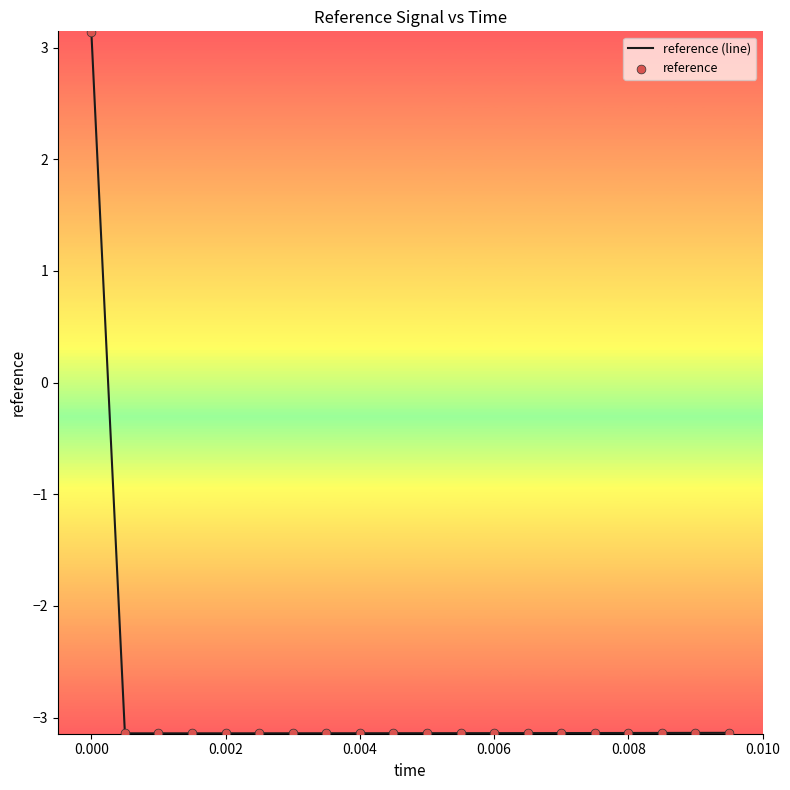

What is the difference between the maximum and minimum values?

6.3